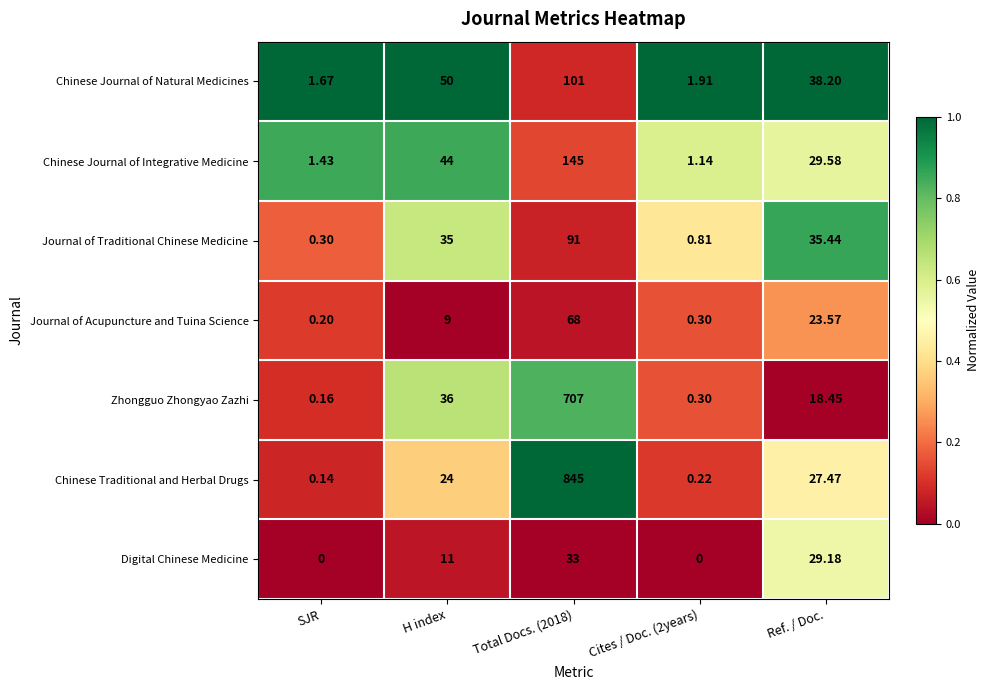

Which series changed the most between Cites / Doc. (2years) and Ref. / Doc.?

Chinese Journal of Natural Medicines